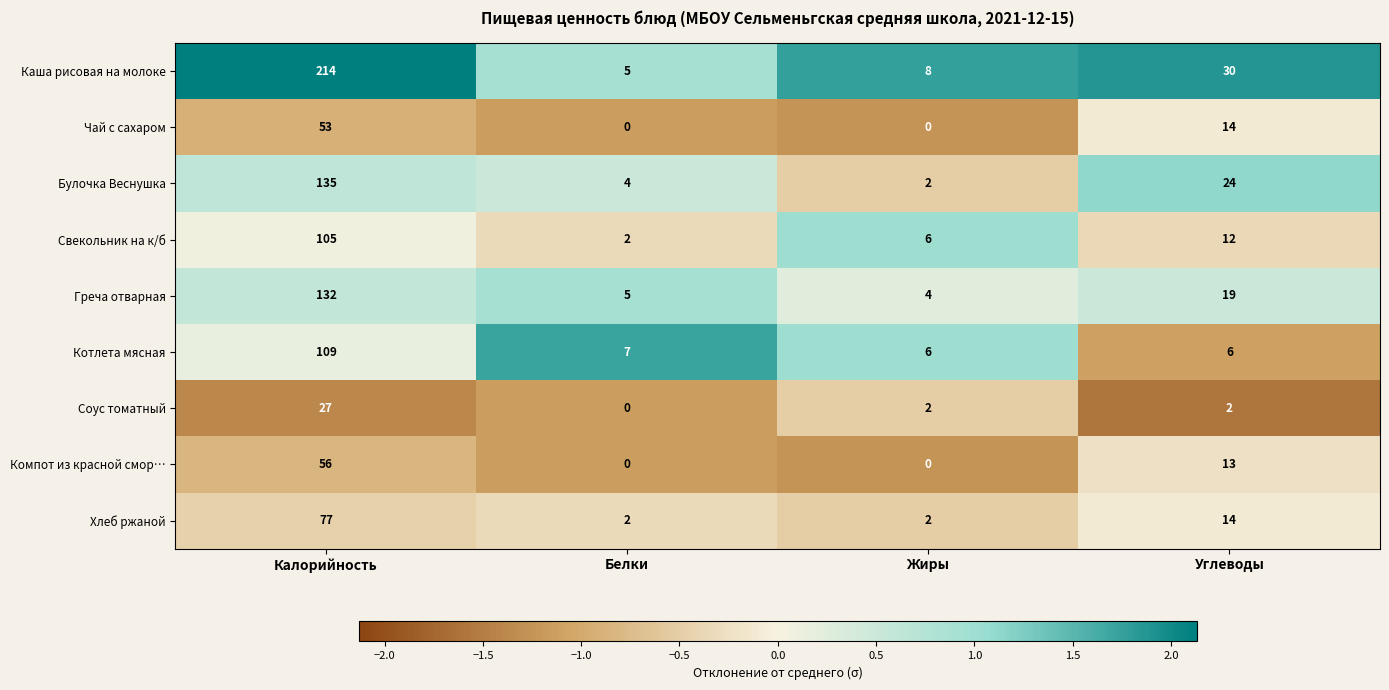

At which category is the sum across all series the highest?

Калорийность